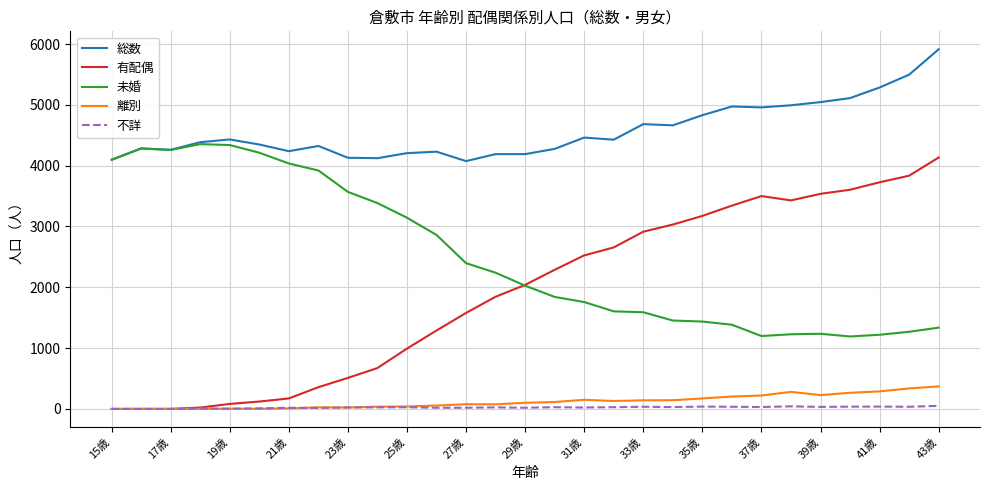

True or false: 離別 and 未婚 intersect in this chart.

False